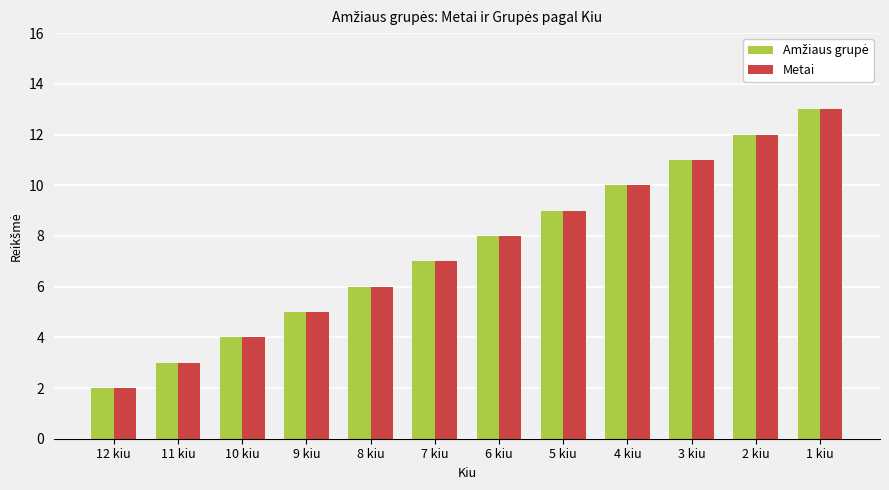

True or false: Metai has a value of 6 at 8 kiu.

True